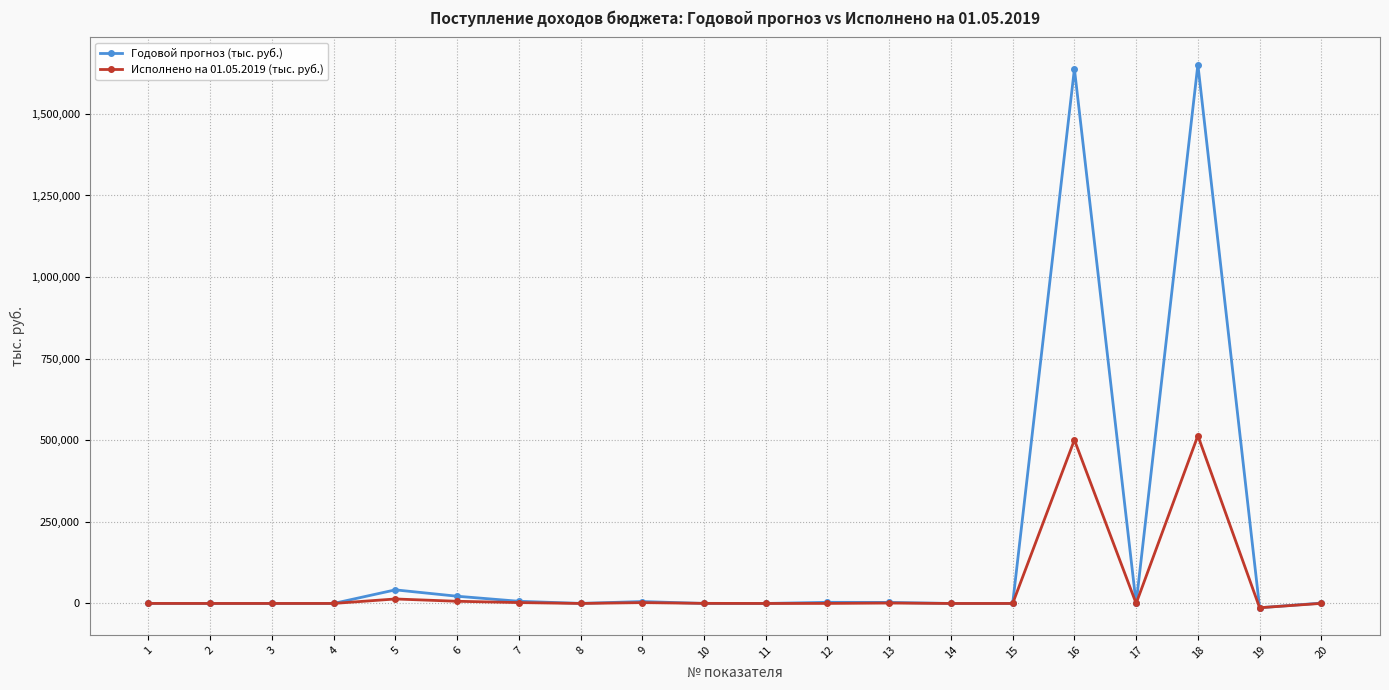

What is the greatest value displayed?

1651126.2